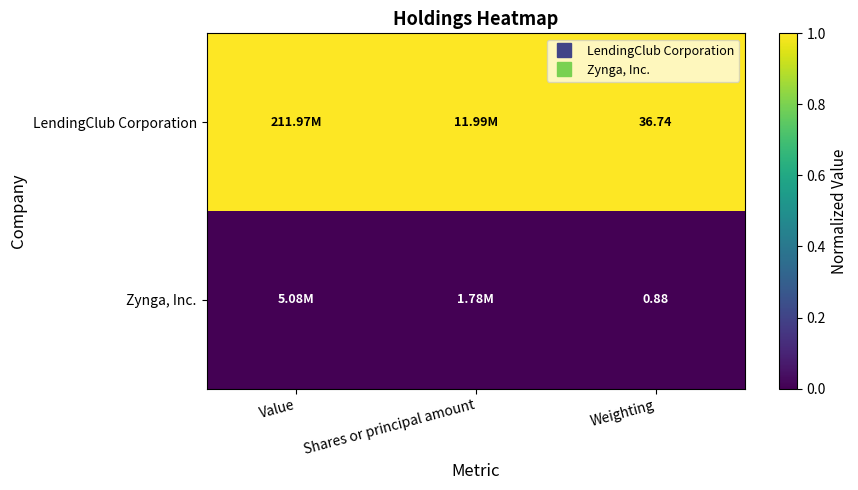

What is the maximum value for LendingClub Corporation?

1